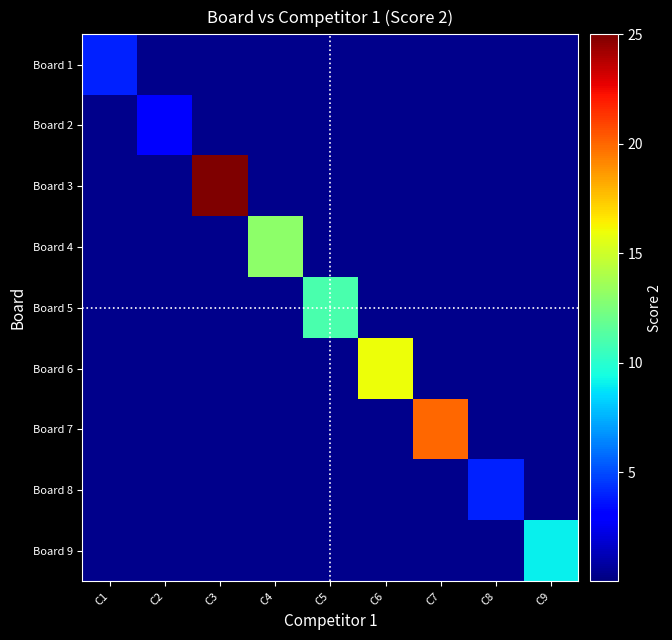

Reading left to right, what are all the values shown in this chart?

Board 1: C1=4	C2=0	C3=0	C4=0	C5=0	C6=0	C7=0	C8=0	C9=0
Board 2: C1=0	C2=3	C3=0	C4=0	C5=0	C6=0	C7=0	C8=0	C9=0
Board 3: C1=0	C2=0	C3=25	C4=0	C5=0	C6=0	C7=0	C8=0	C9=0
Board 4: C1=0	C2=0	C3=0	C4=13	C5=0	C6=0	C7=0	C8=0	C9=0
Board 5: C1=0	C2=0	C3=0	C4=0	C5=11	C6=0	C7=0	C8=0	C9=0
Board 6: C1=0	C2=0	C3=0	C4=0	C5=0	C6=16	C7=0	C8=0	C9=0
Board 7: C1=0	C2=0	C3=0	C4=0	C5=0	C6=0	C7=20	C8=0	C9=0
Board 8: C1=0	C2=0	C3=0	C4=0	C5=0	C6=0	C7=0	C8=4	C9=0
Board 9: C1=0	C2=0	C3=0	C4=0	C5=0	C6=0	C7=0	C8=0	C9=9